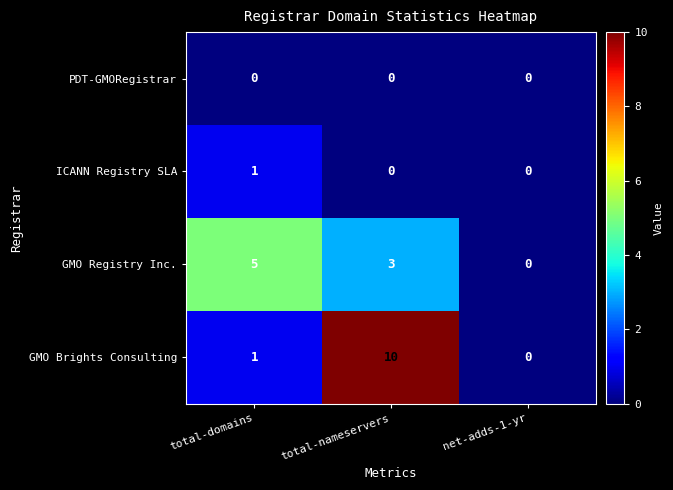

Reading left to right, extract all data points from this chart.

PDT-GMORegistrar: 0	0	0
ICANN Registry SLA: 1	0	0
GMO Registry Inc.: 5	3	0
GMO Brights Consulting: 1	10	0